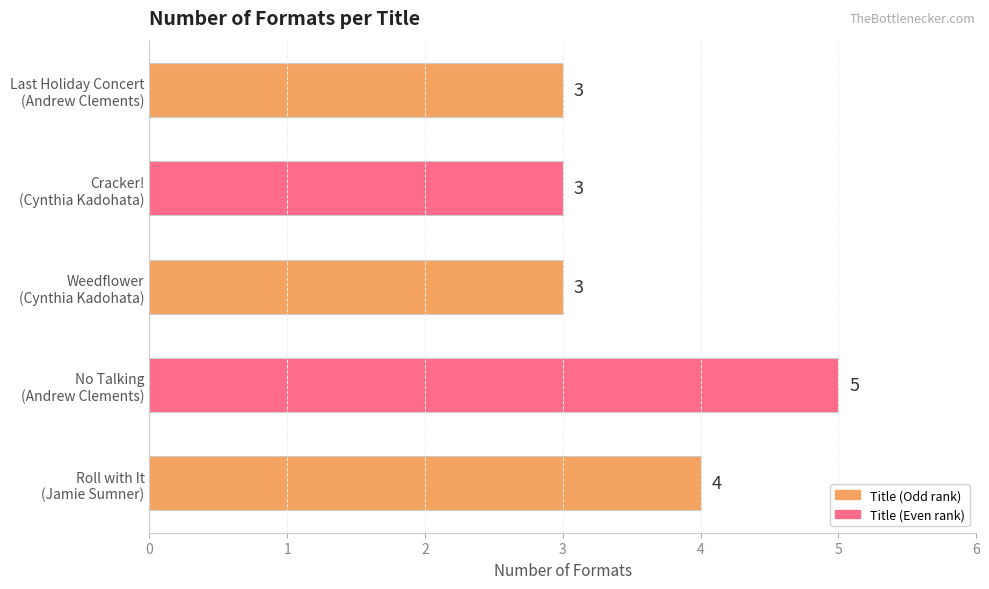

What is the average value?

4